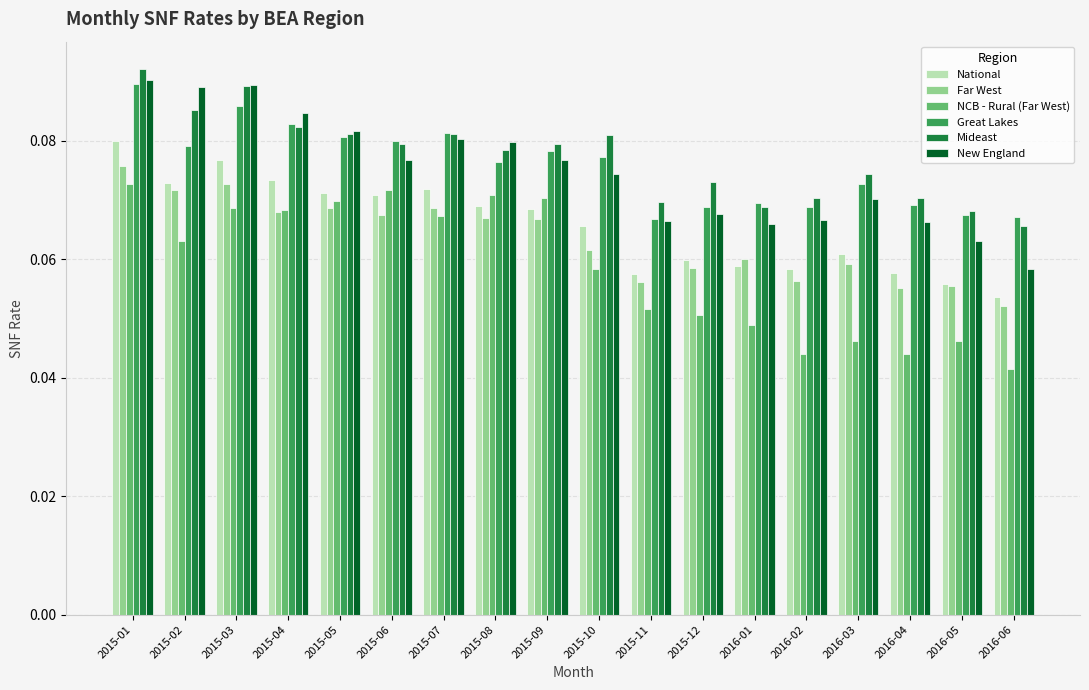

What is the sum of all NCB - Rural (Far West) values?

1.1